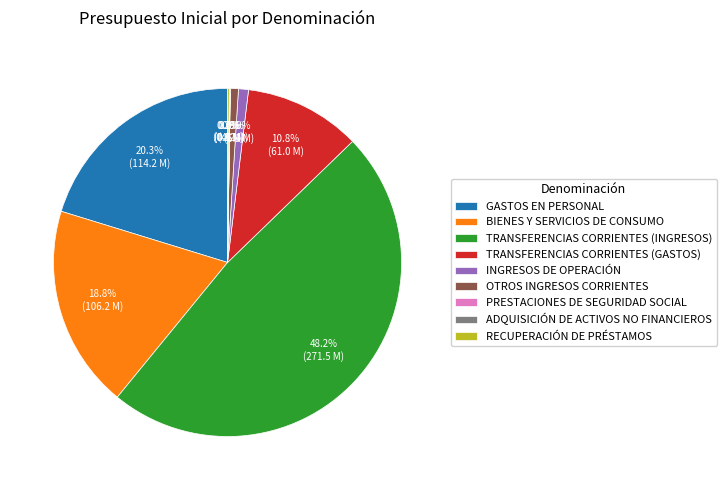

Does INGRESOS DE OPERACIÓN represent more than half of the total?

No